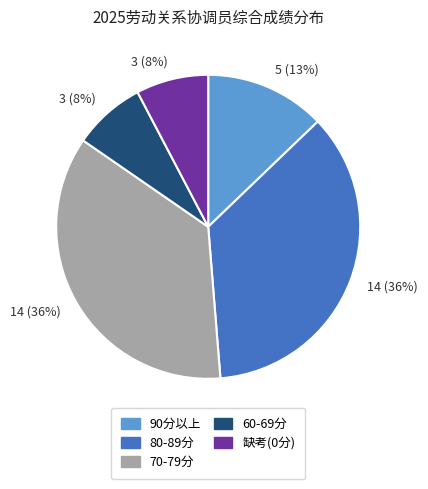

To the nearest percent, what is the average slice percentage?

20%